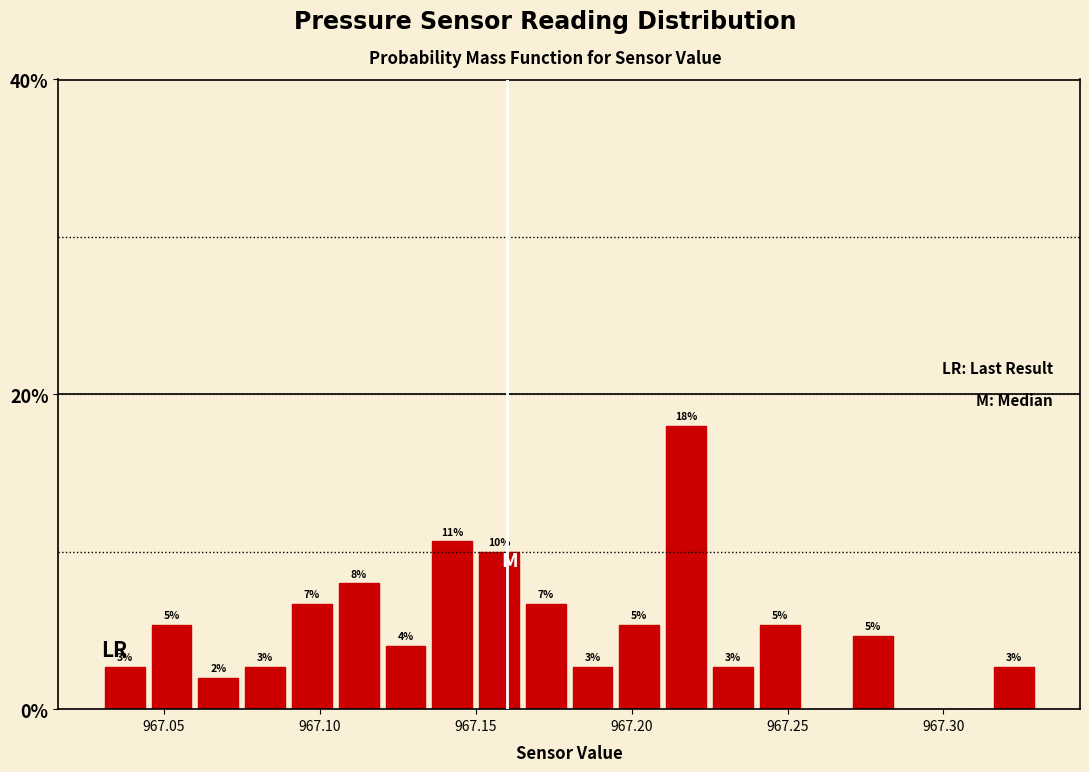

Read against the x-axis, roughly where is the centre of the tallest bar?

967.220